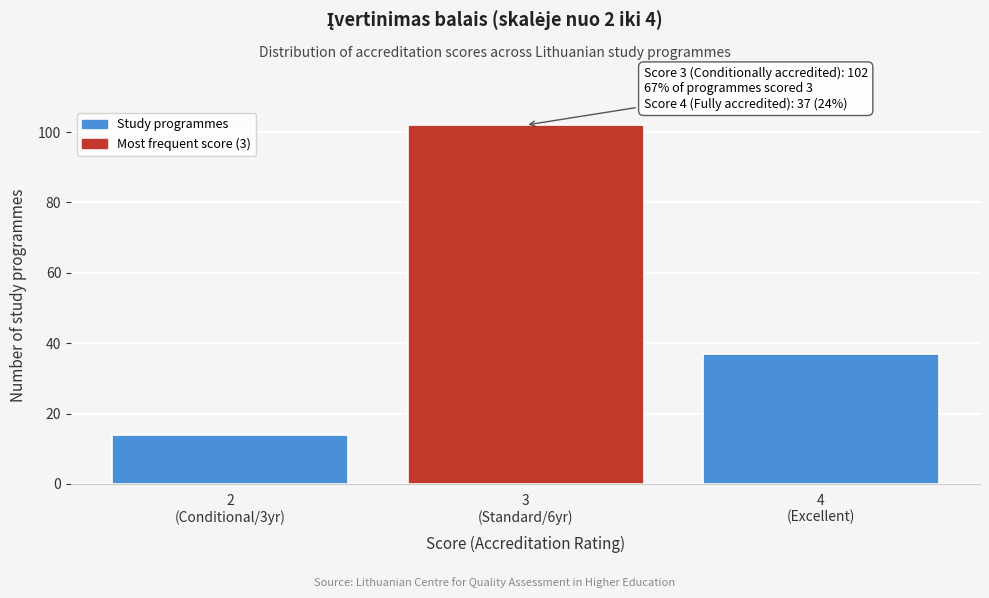

Reading right to left, what are all the values shown in this chart?

37	102	14